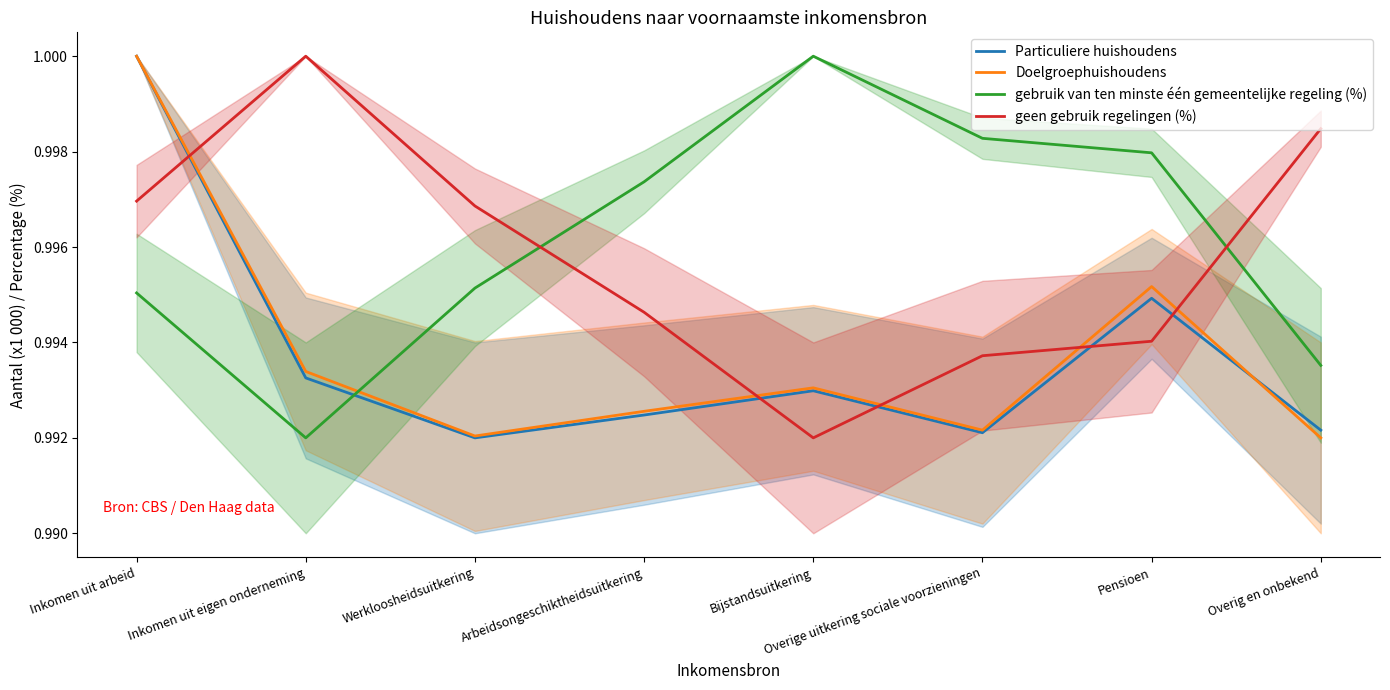

What is the value of the Particuliere huishoudens point at the 7th from the left?

1.0